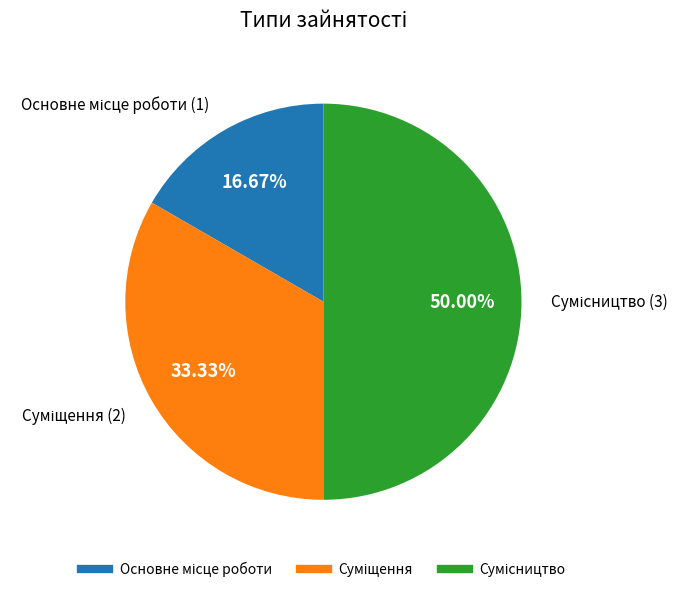

What is the total percentage of Сумісництво and Основне місце роботи?

66.7%